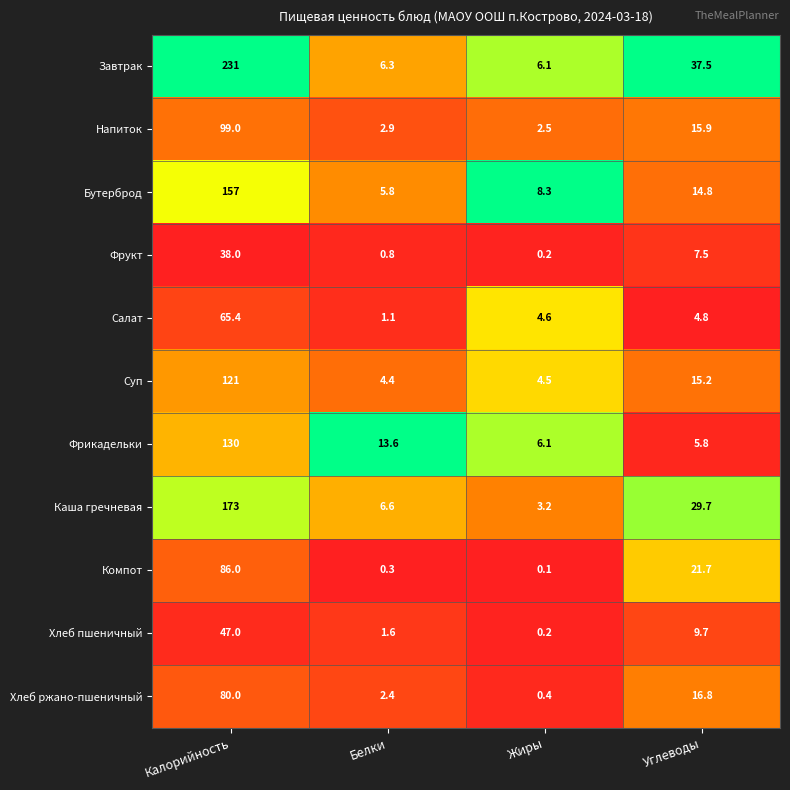

Rank the series at Углеводы from highest to lowest value.

Завтрак, Каша гречневая, Компот, Хлеб ржано-пшеничный, Напиток, Суп, Бутерброд, Хлеб пшеничный, Фрукт, Фрикадельки, Салат